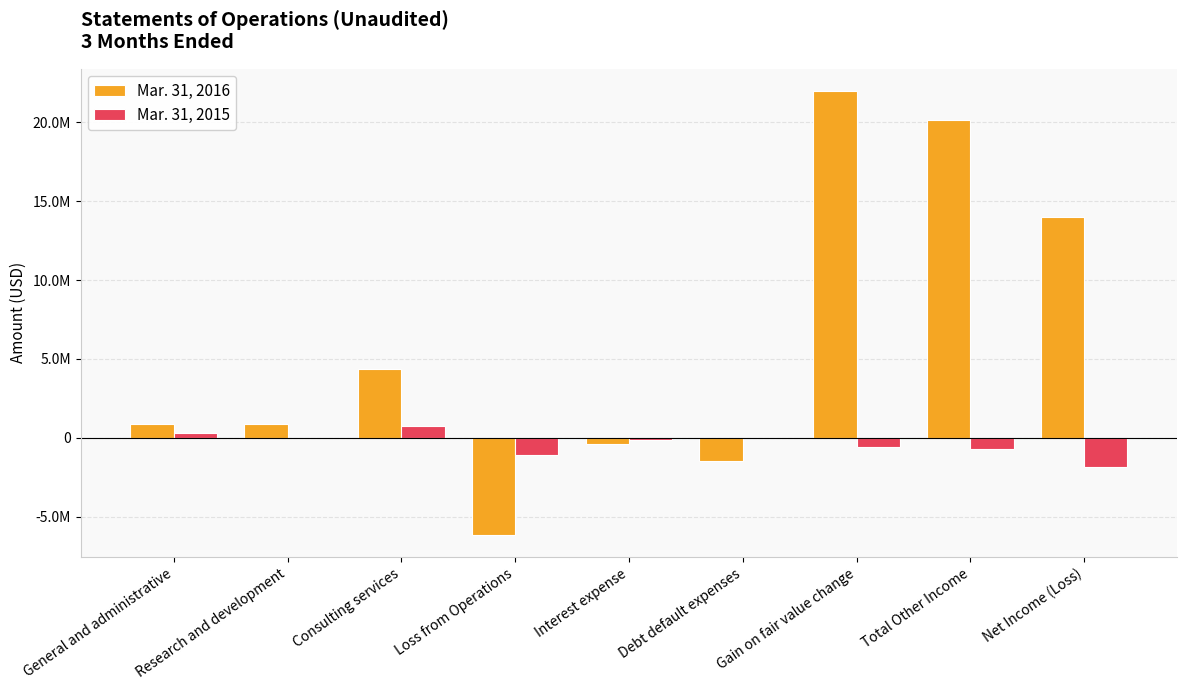

What is the minimum value shown in the chart?

-6139330